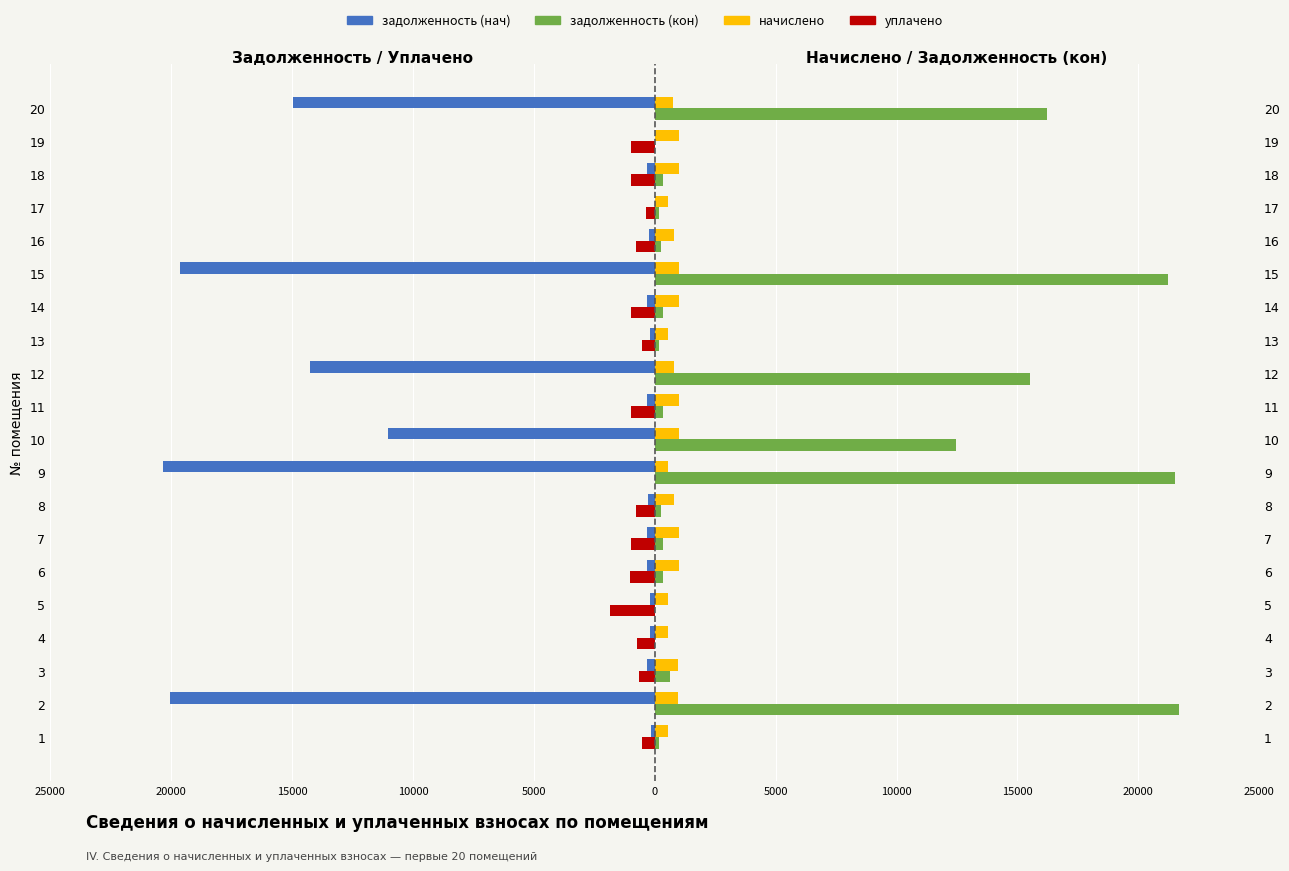

Is it true that задолженность (кон) equals 9312.3 at 5?

False